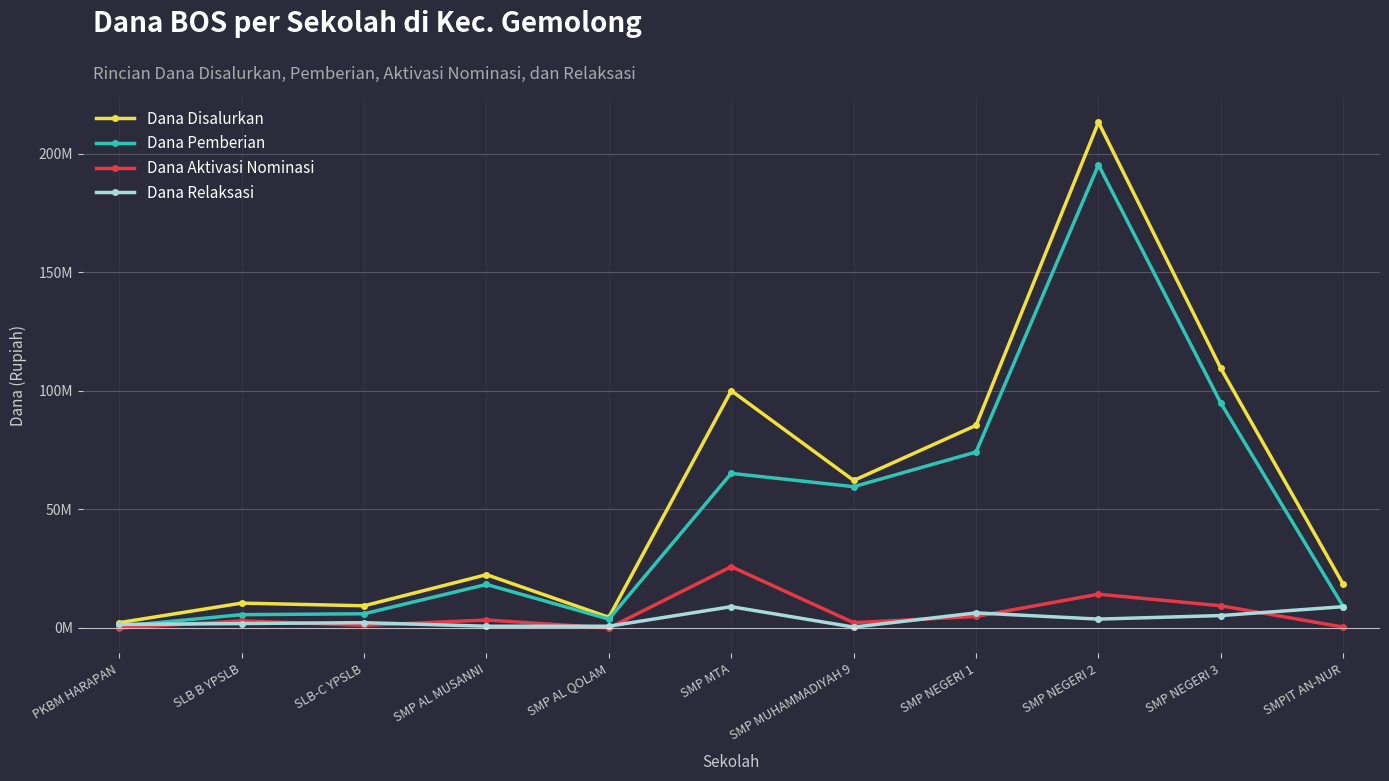

Which category has the lowest value across all series?

PKBM HARAPAN